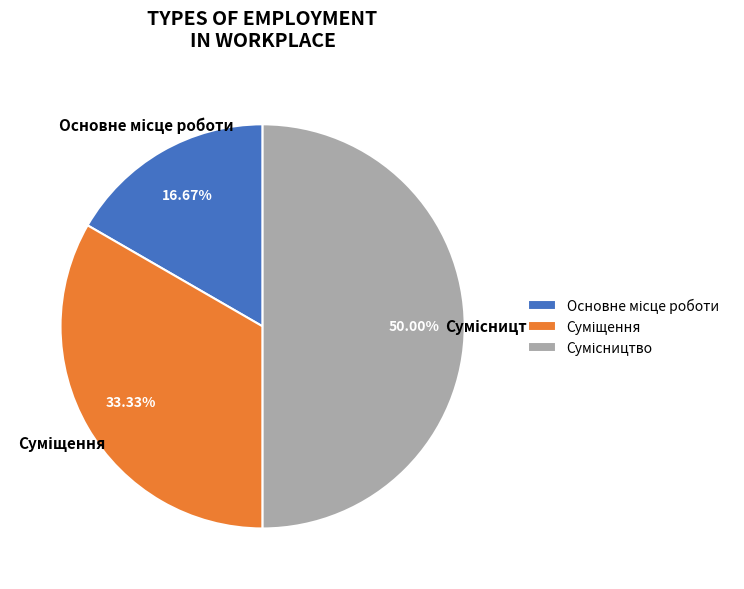

Approximately how many times larger is the value at Суміщення compared to Основне місце роботи?

2.0